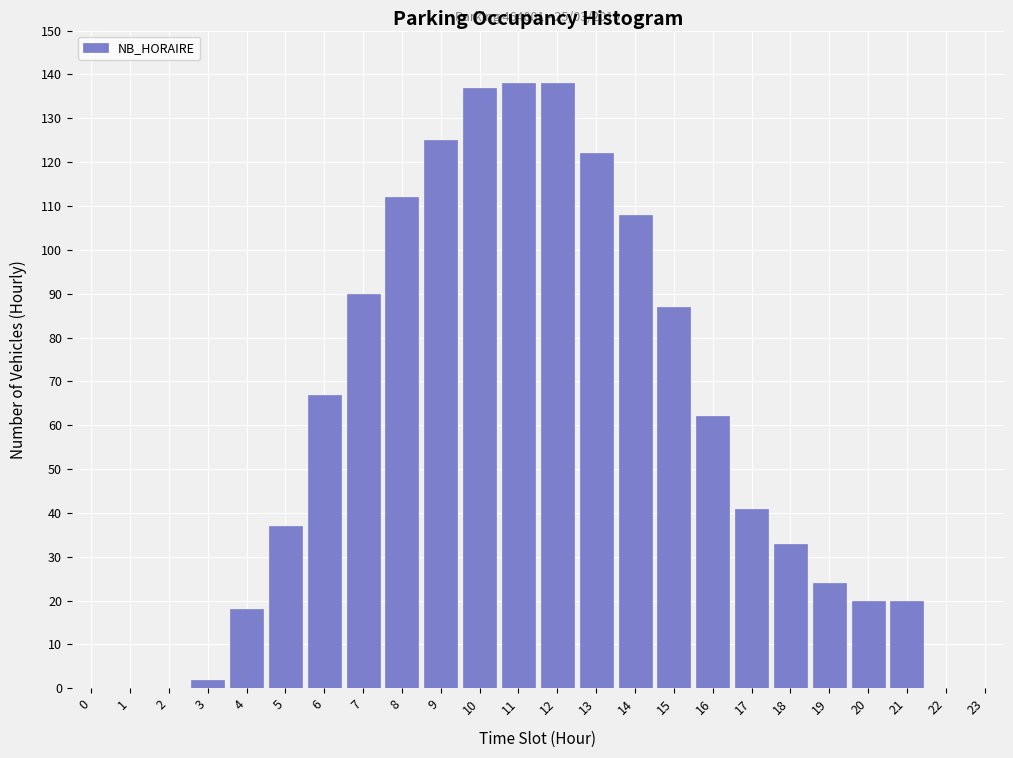

Reading right to left, extract all data points from this chart.

23=0	22=0	21=20	20=20	19=24	18=33	17=41	16=62	15=87	14=108	13=122	12=138	11=138	10=137	9=125	8=112	7=90	6=67	5=37	4=18	3=2	2=0	1=0	0=0